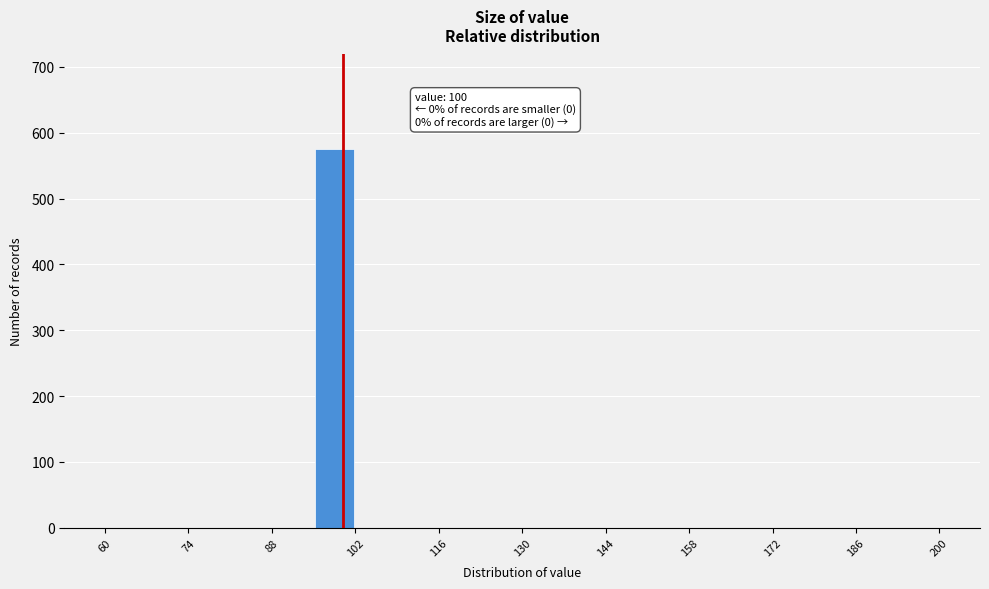

Around what value on the x-axis is the tallest bar? Give the approximate position of its centre, as read against the axis.

98